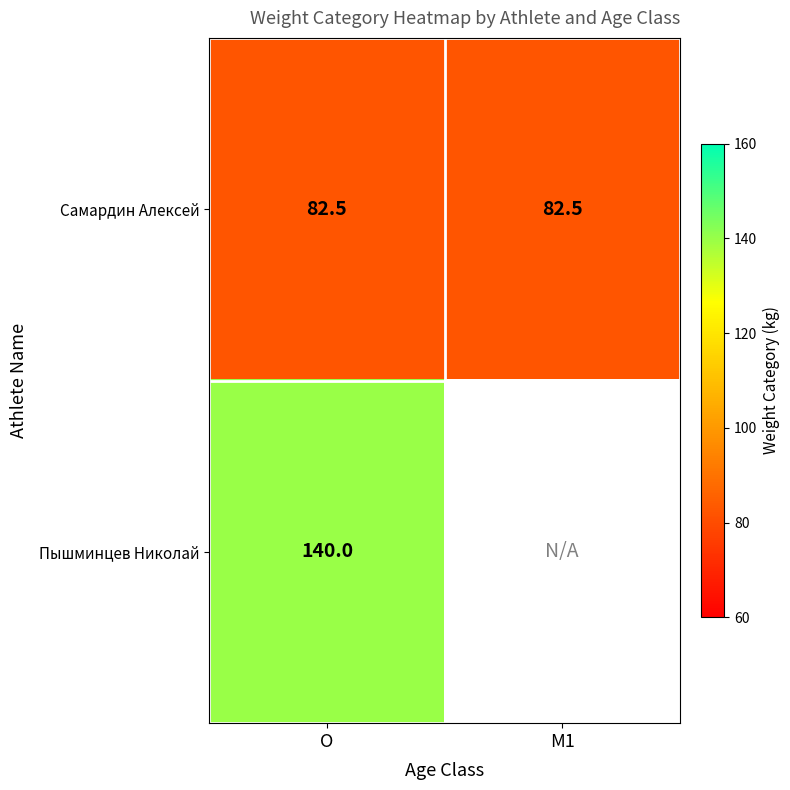

What is the spread (max minus min) of values at O?

57.5